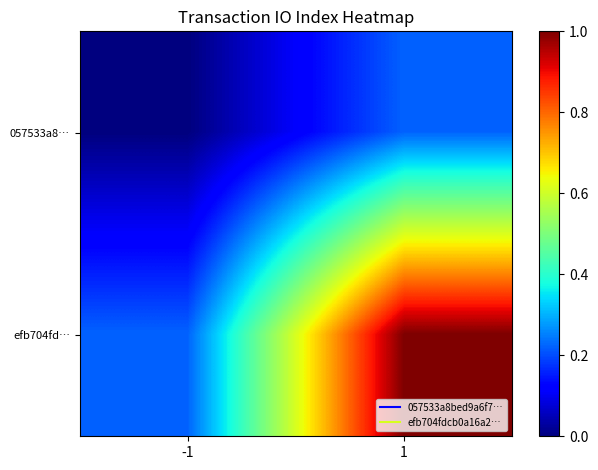

What is the spread (max minus min) of values at -1?

0.2